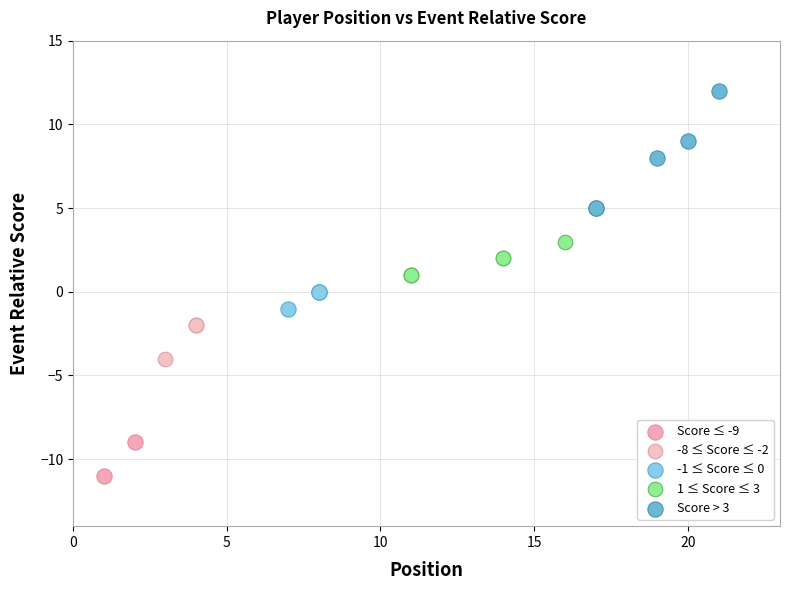

Which series reaches the minimum Y coordinate?

Score ≤ -9